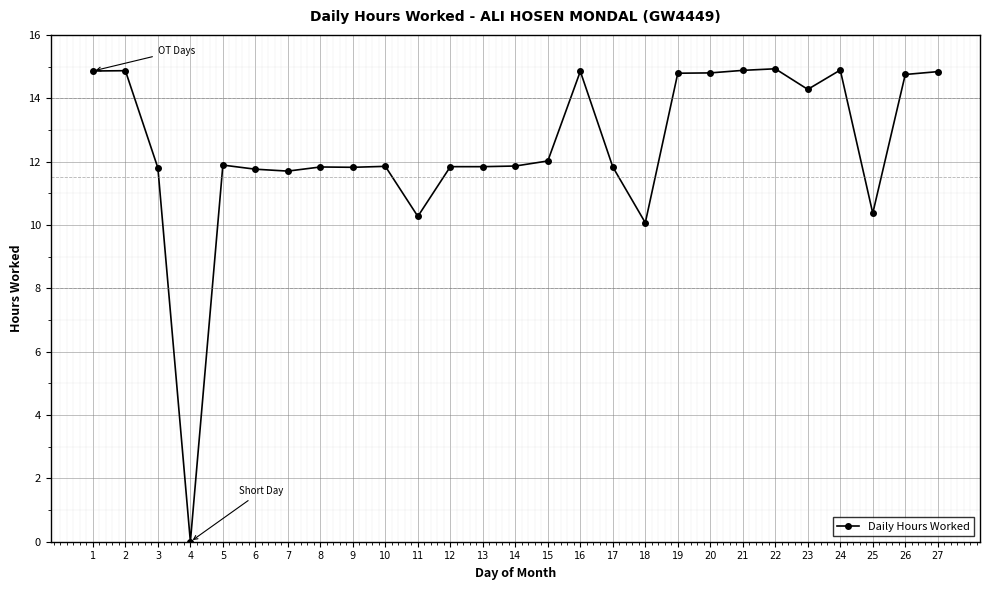

What is the difference between the values at 1 and 4?

14.9